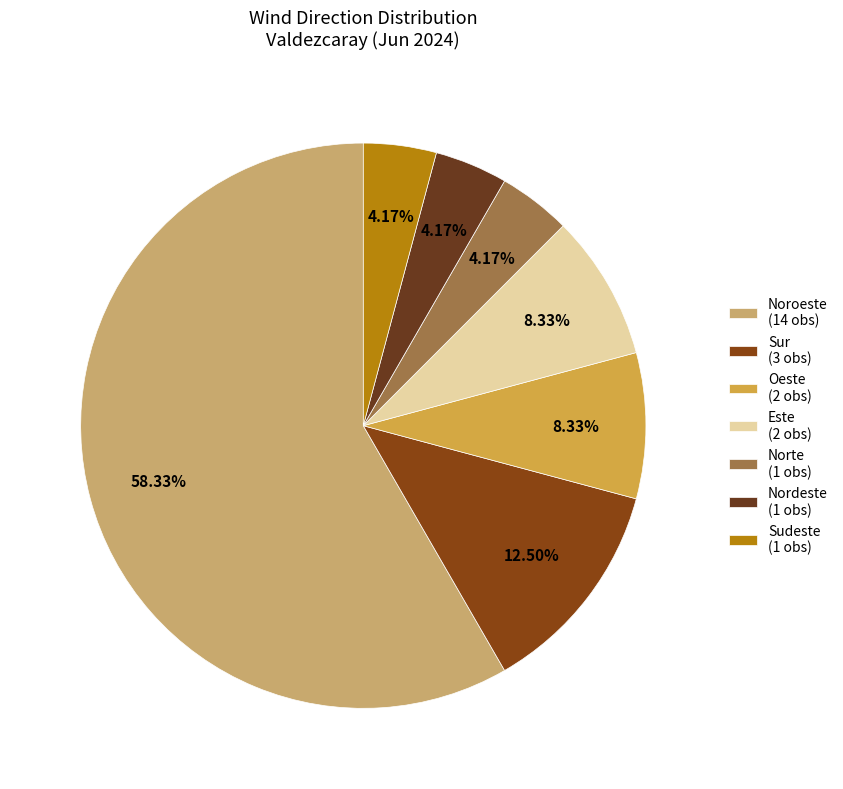

Which slice is the largest?

Noroeste